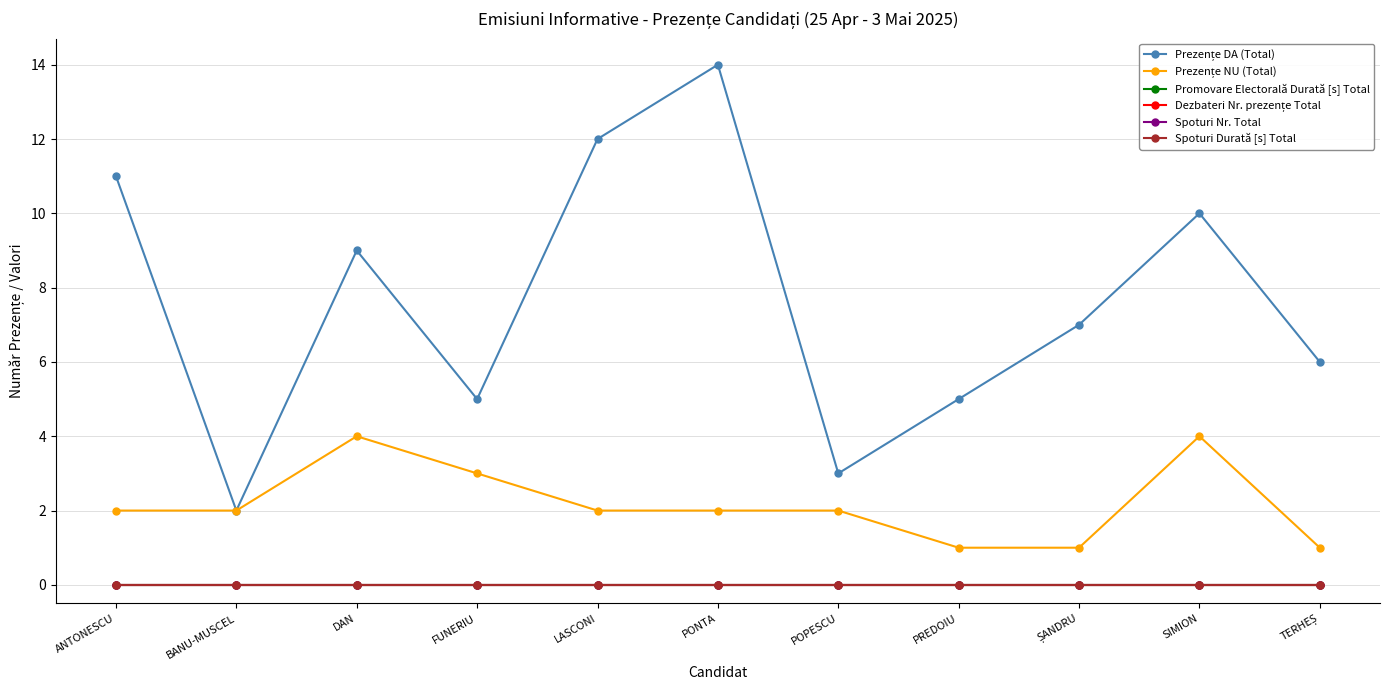

Does the chart have visible grid lines?

Yes